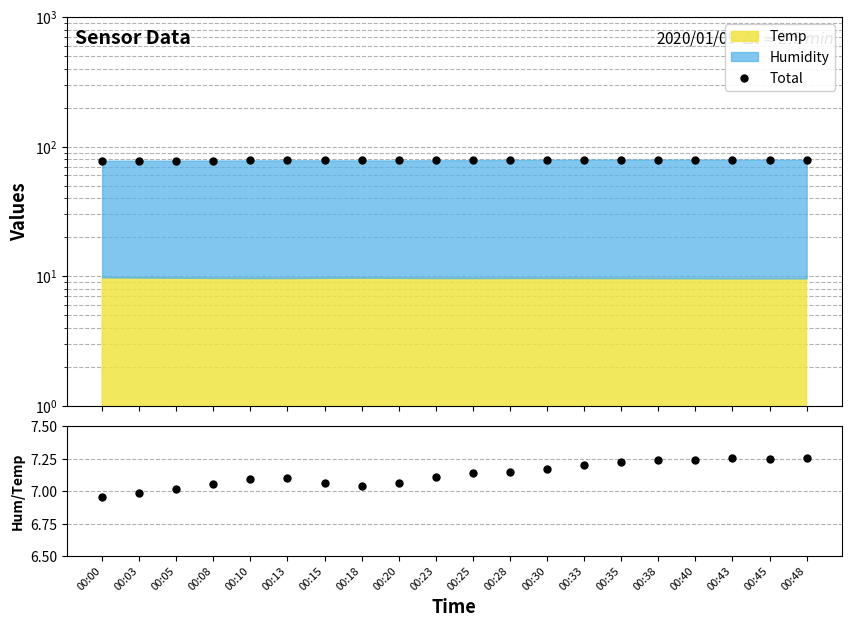

True or false: Humidity/Temp has a value of 7.0 at 00:03.

True